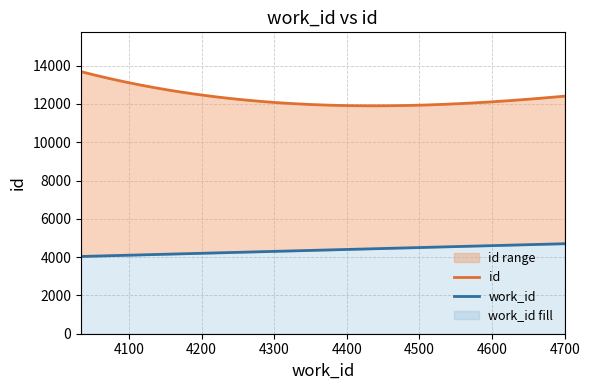

Rank the categories by work_id value from lowest to highest.

4034, 4608, 4684, 4700